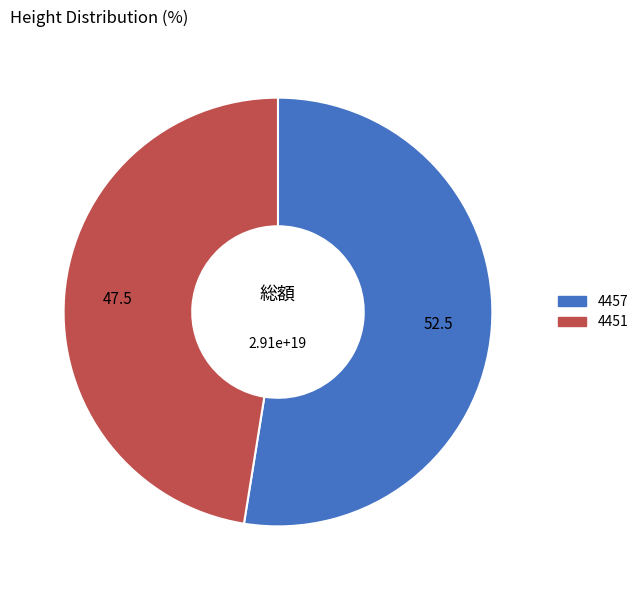

Between 4451 and 4457, which is larger?

4457